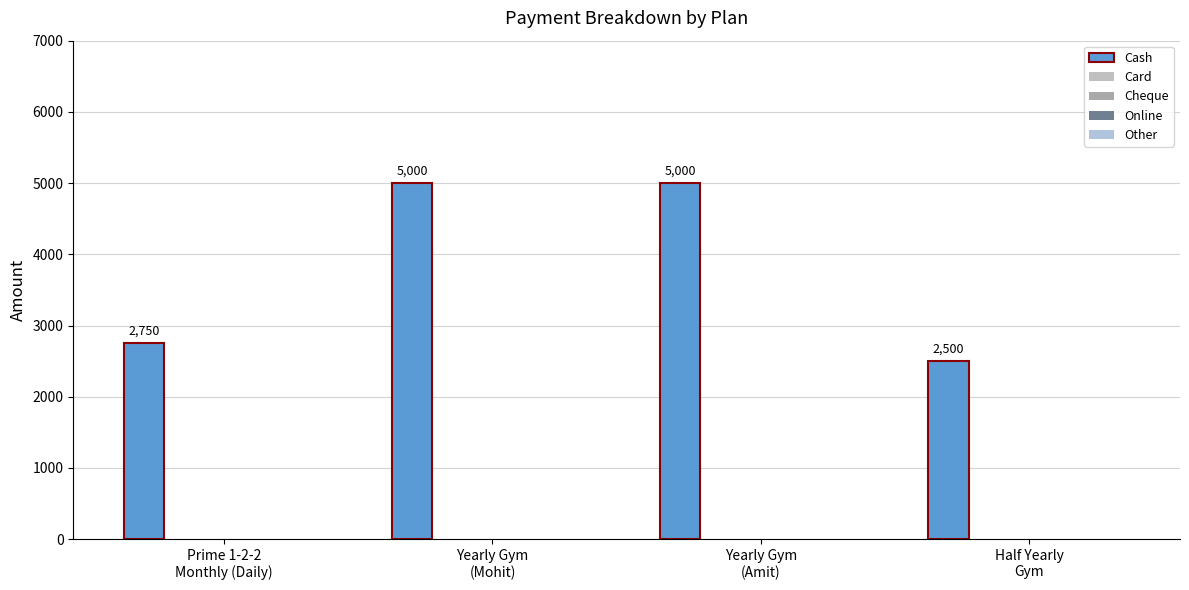

How many values are below 5000?

2